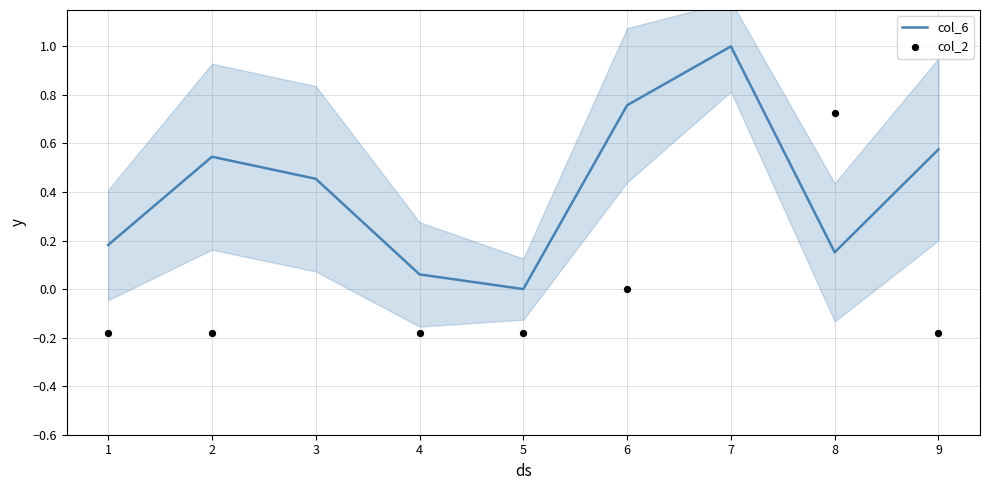

Which category has the lowest value in the col_6 series?

5